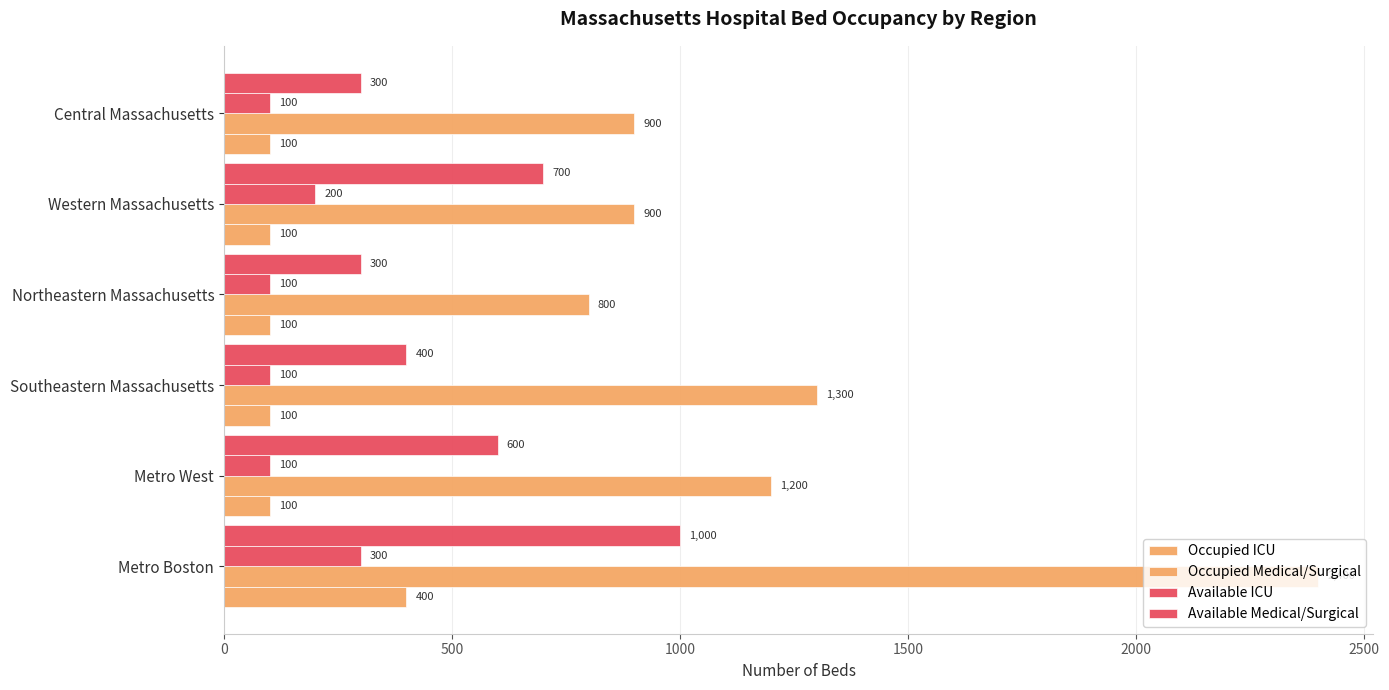

What is the sum of all Occupied Medical/Surgical values?

7500